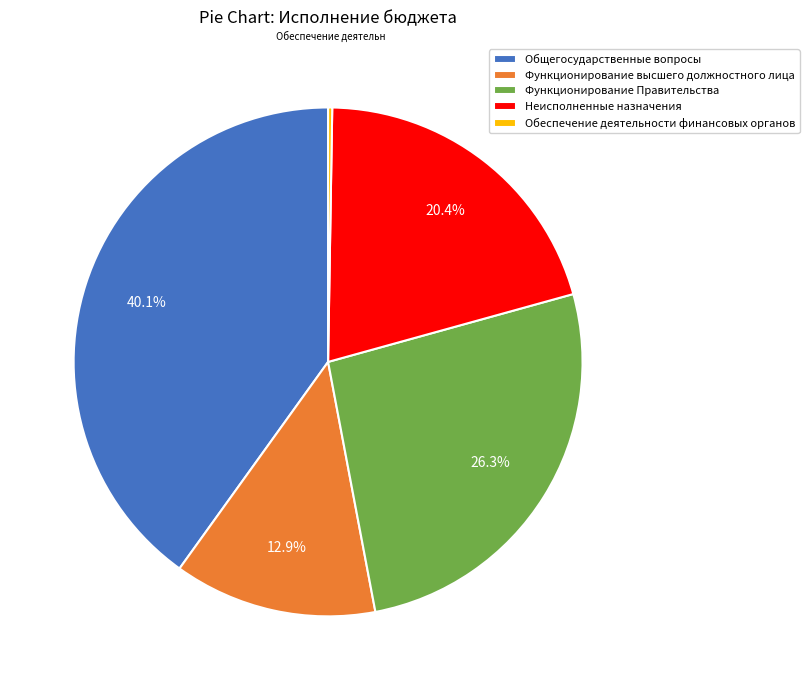

Is the sum of Функционирование высшего должностного лица and Функционирование Правительства greater than half?

No